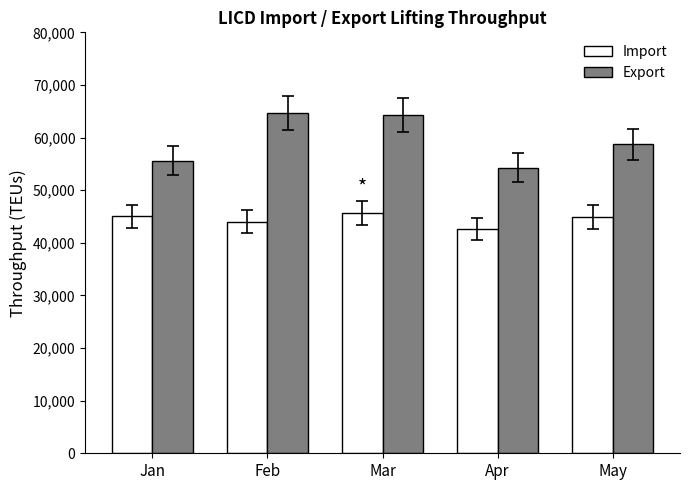

Count the number of categories in the chart.

5